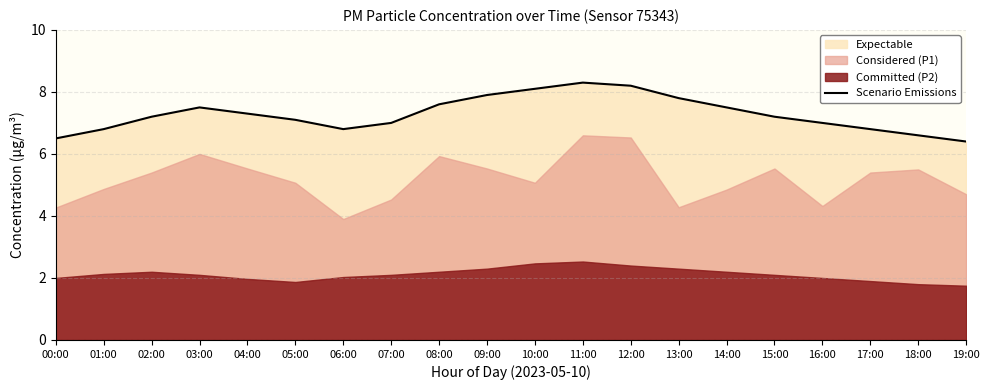

What is the change in value from 02:00 to 04:00?

+0.1